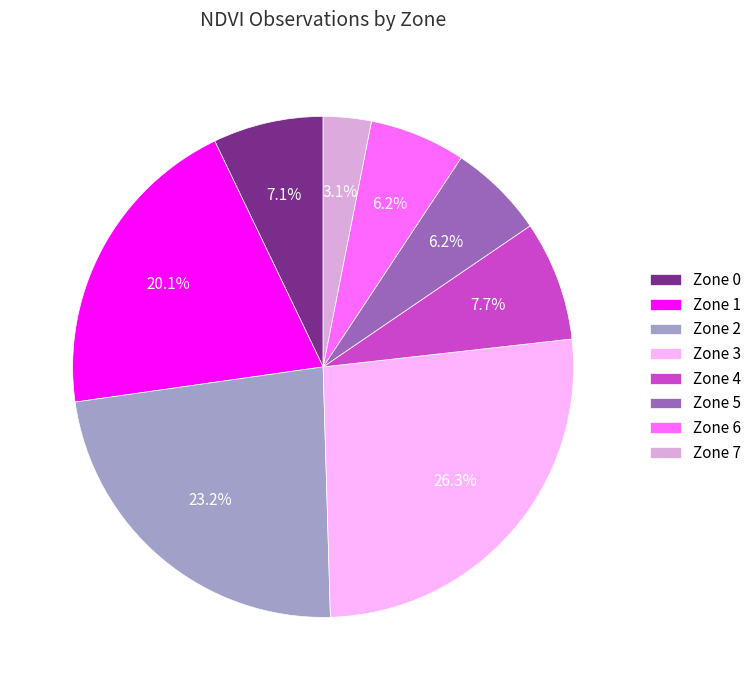

To the nearest percent, what is the average slice percentage?

12%